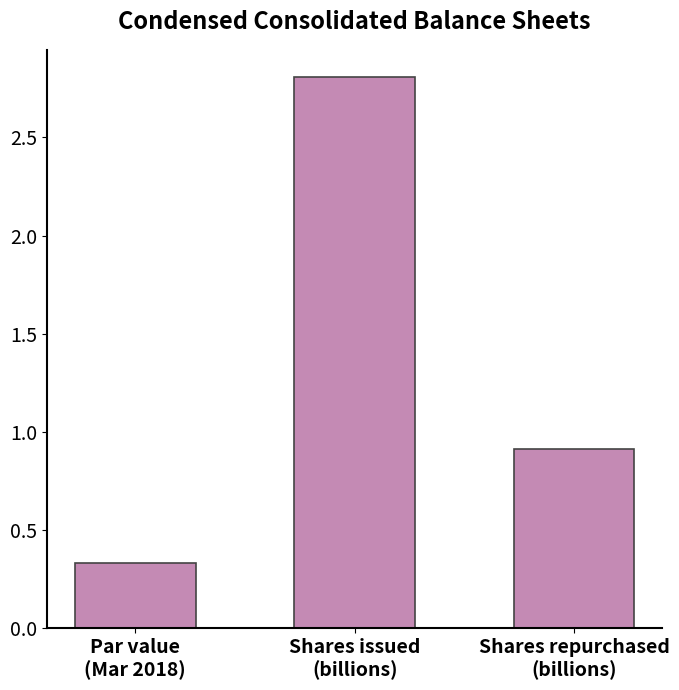

What is the average value?

1.4